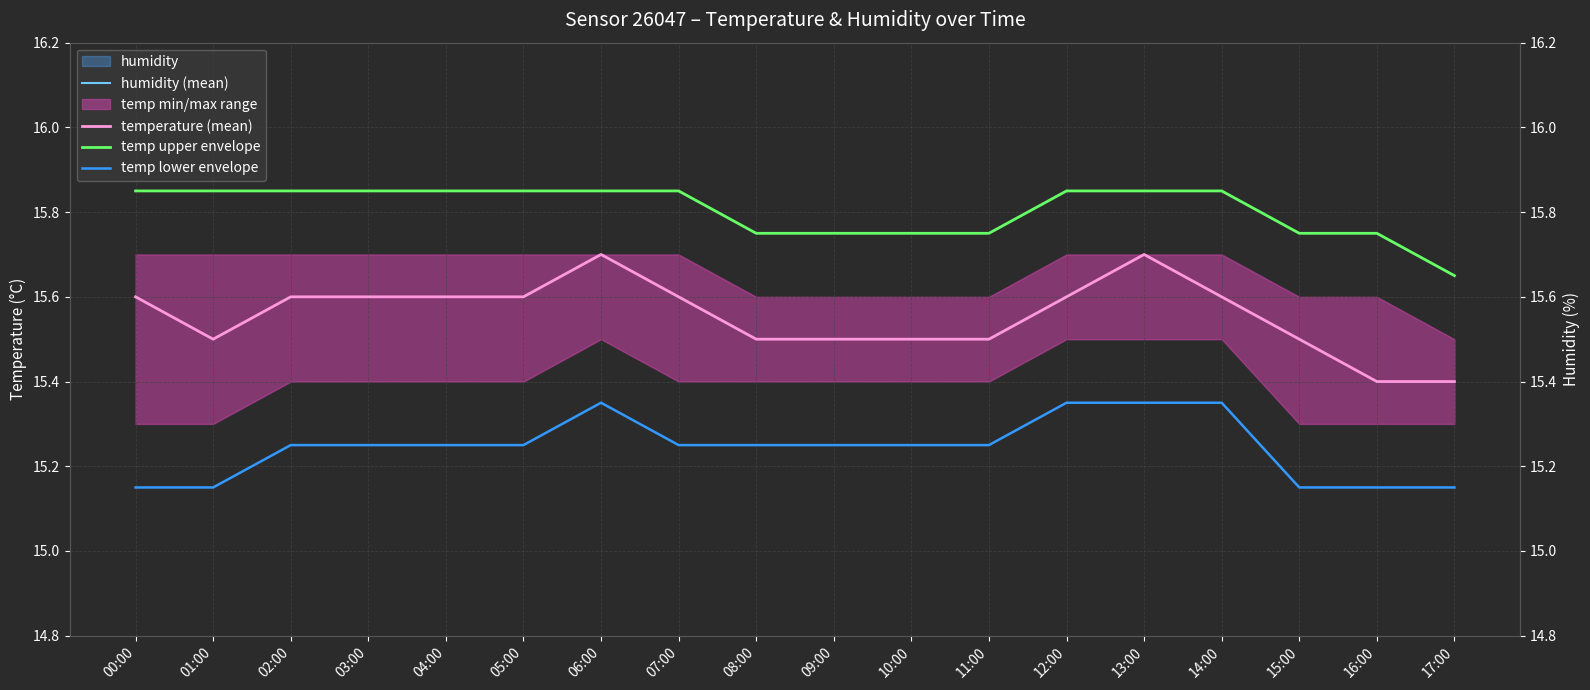

Reading right to left, transcribe all the data shown in this chart.

humidity (mean): 17:00=1.8	16:00=1.8	15:00=1.8	14:00=1.8	13:00=1.8	12:00=1.8	11:00=1.8	10:00=1.8	09:00=1.8	08:00=1.8	07:00=1.8	06:00=1.8	05:00=1.8	04:00=1.8	03:00=1.8	02:00=1.8	01:00=1.8	00:00=1.8
temperature (mean): 17:00=15.4	16:00=15.4	15:00=15.5	14:00=15.6	13:00=15.7	12:00=15.6	11:00=15.5	10:00=15.5	09:00=15.5	08:00=15.5	07:00=15.6	06:00=15.7	05:00=15.6	04:00=15.6	03:00=15.6	02:00=15.6	01:00=15.5	00:00=15.6
temp upper envelope: 17:00=15.7	16:00=15.8	15:00=15.8	14:00=15.8	13:00=15.8	12:00=15.8	11:00=15.8	10:00=15.8	09:00=15.8	08:00=15.8	07:00=15.8	06:00=15.8	05:00=15.8	04:00=15.8	03:00=15.8	02:00=15.8	01:00=15.8	00:00=15.8
temp lower envelope: 17:00=15.2	16:00=15.2	15:00=15.2	14:00=15.3	13:00=15.3	12:00=15.3	11:00=15.2	10:00=15.2	09:00=15.2	08:00=15.2	07:00=15.2	06:00=15.3	05:00=15.2	04:00=15.2	03:00=15.2	02:00=15.2	01:00=15.2	00:00=15.2